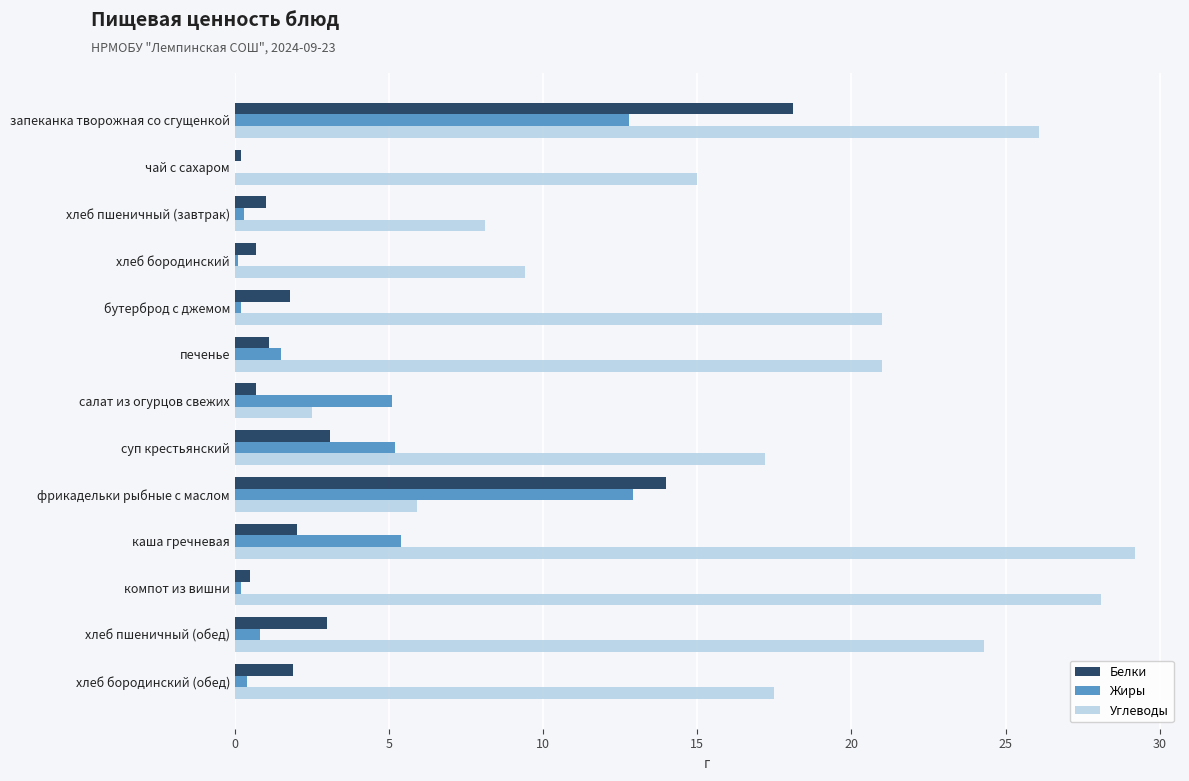

Between салат из огурцов свежих and каша гречневая, which series saw the biggest shift?

Углеводы